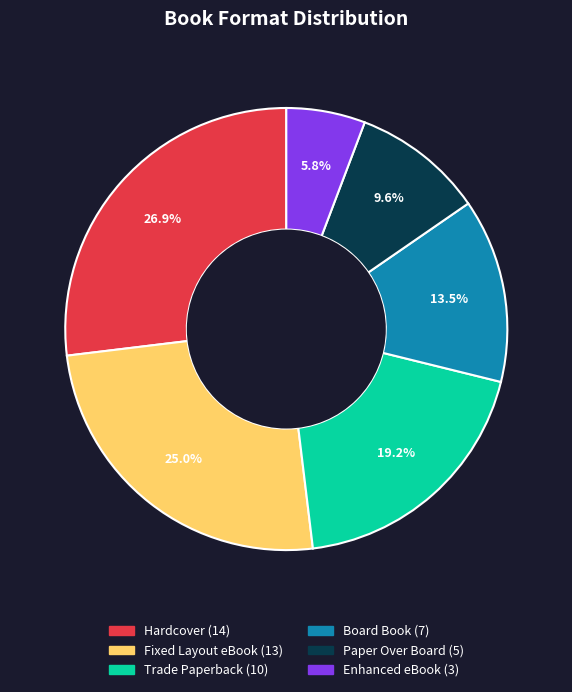

Approximately how many times larger is the value at Fixed Layout eBook compared to Trade Paperback?

1.3